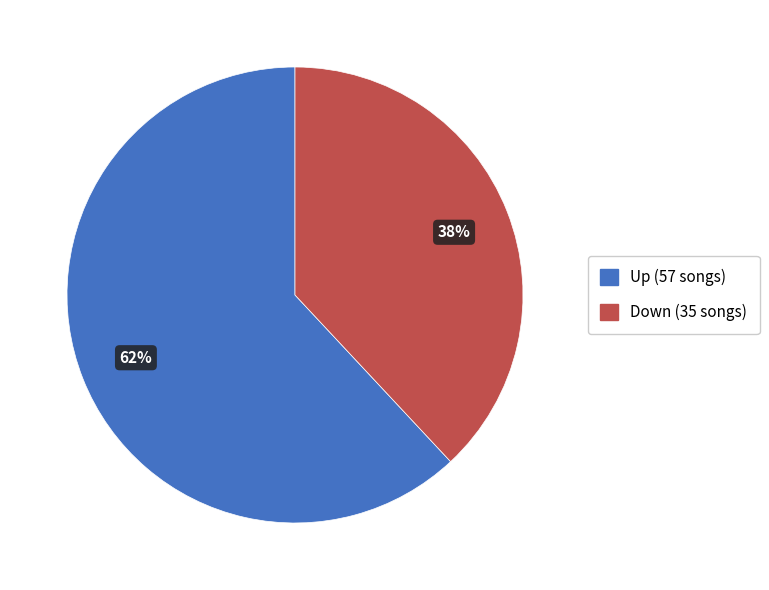

To the nearest percent, what is the average slice percentage?

50%